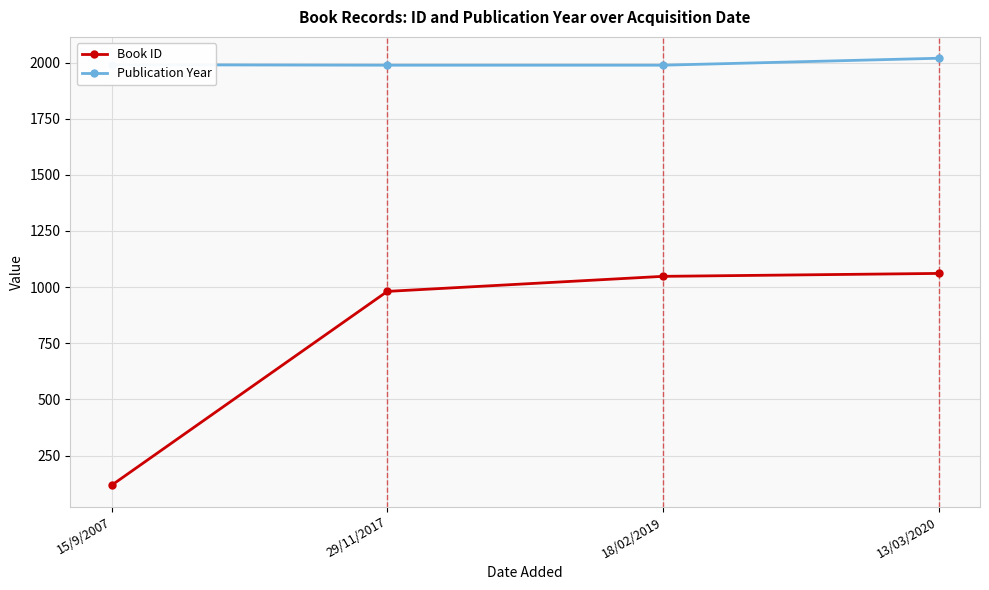

Which series changed the most between 15/9/2007 and 13/03/2020?

Book ID